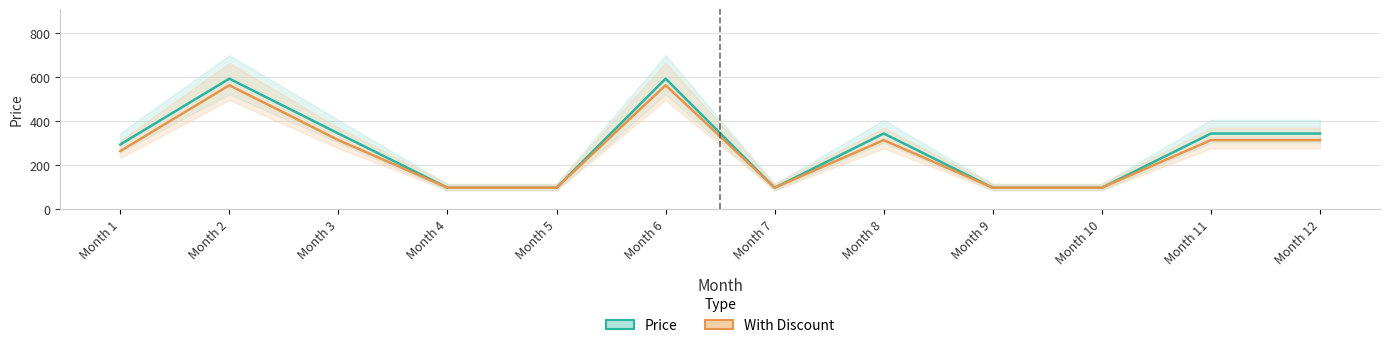

What is the difference between the highest and lowest values at Month 1?

30